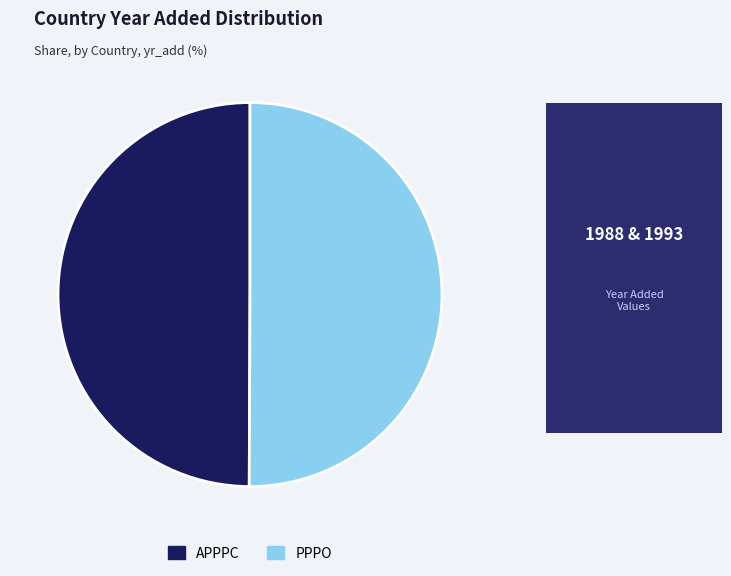

True or false: APPPC accounts for 62% of the total.

False